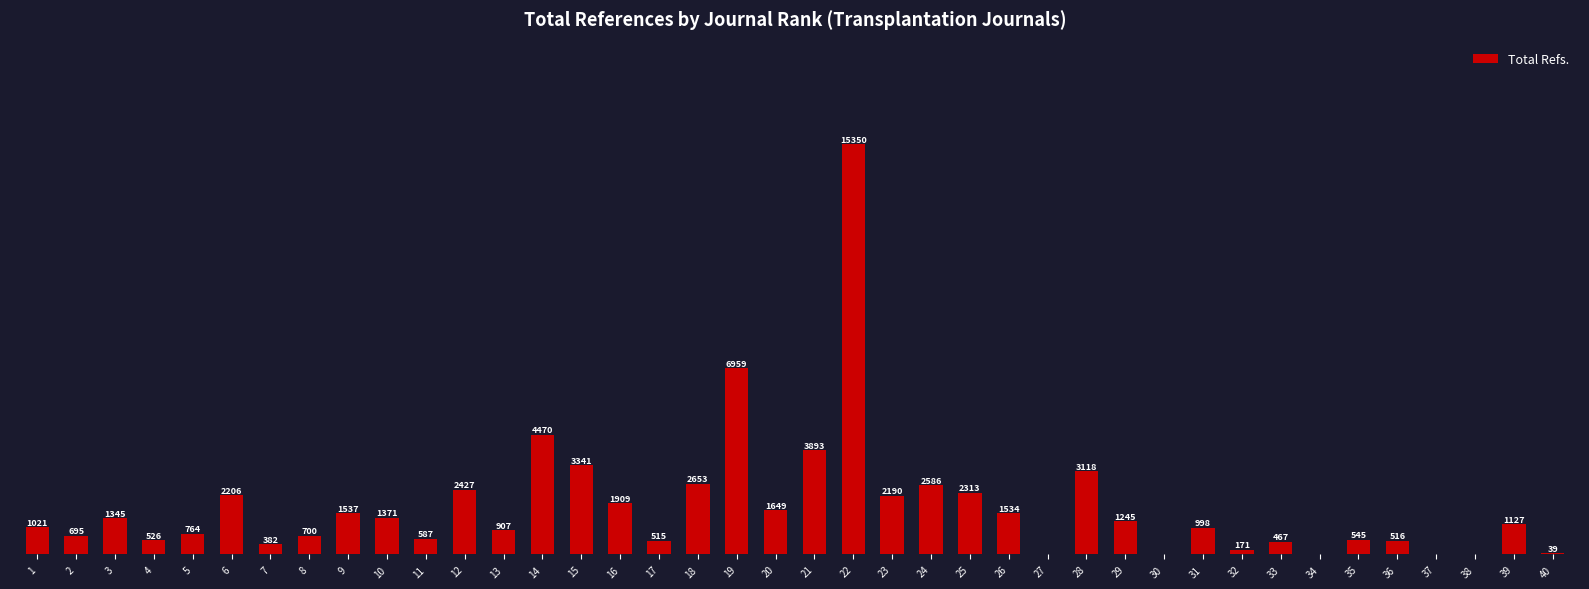

Between 10 and 30, which is larger?

10